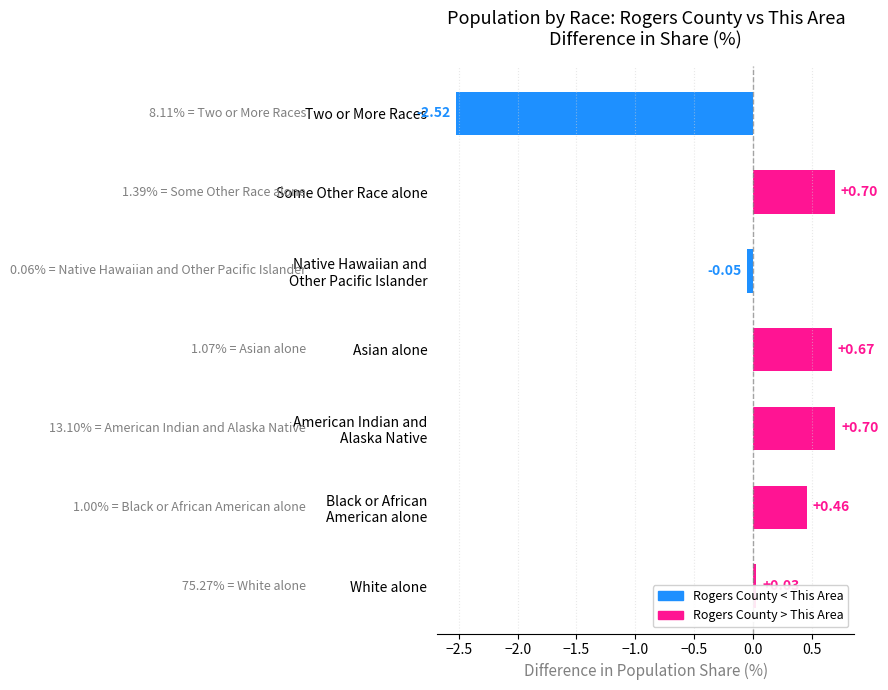

Which has a higher value, White alone or Asian alone?

Asian alone